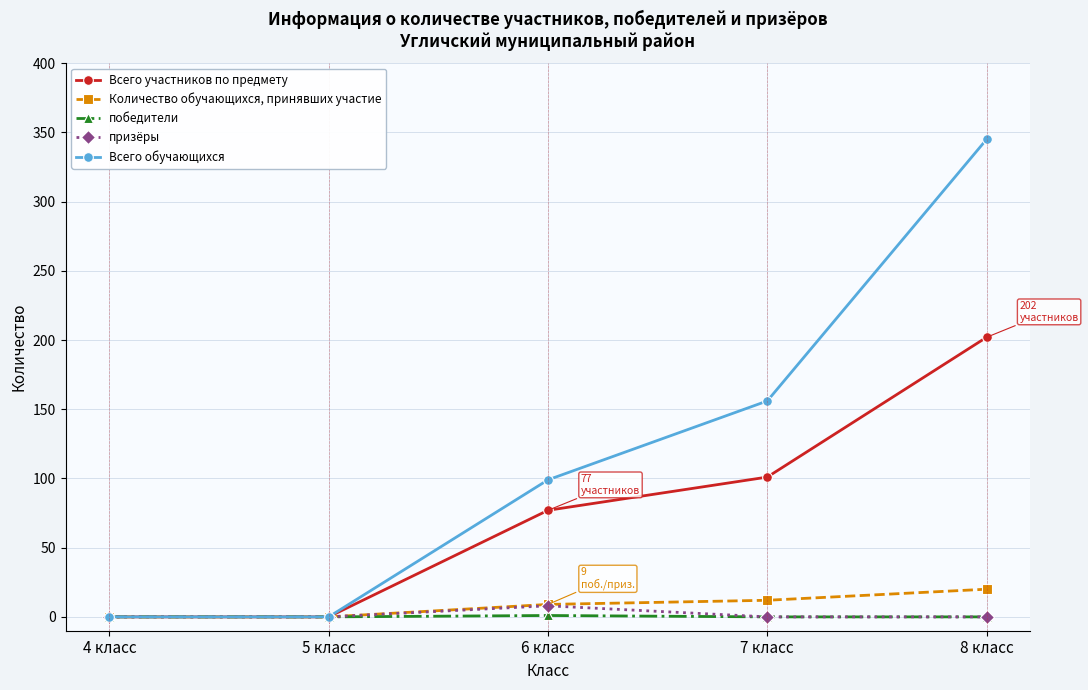

Which series has the widest spread of values?

Всего обучающихся